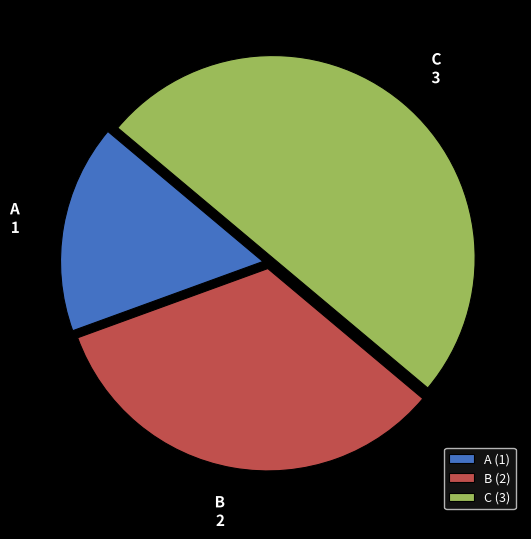

The B slice represents 33% of the pie. True or false?

True